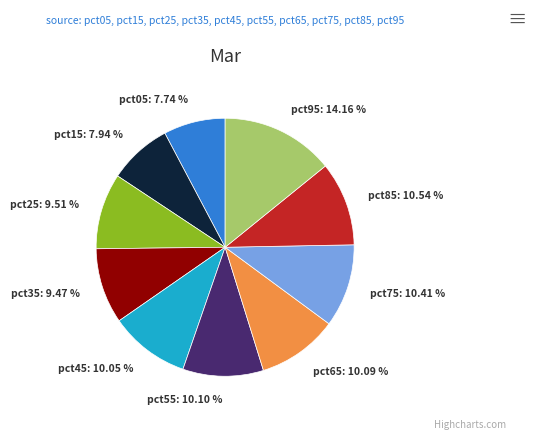

Does pct95: 14.16 % represent more than half of the total?

No